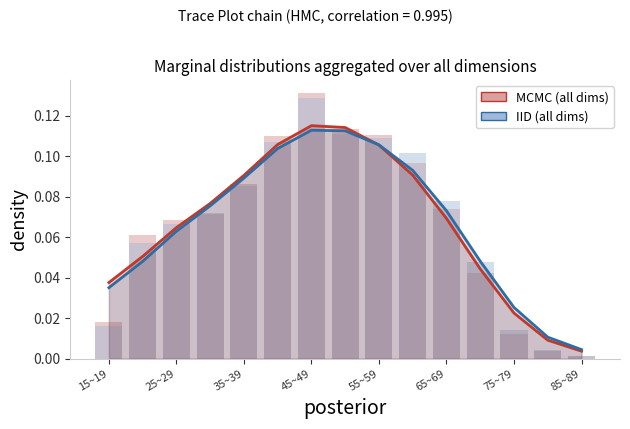

The value of MCMC (all dims) at 25~29 is 0.1. True or false?

False